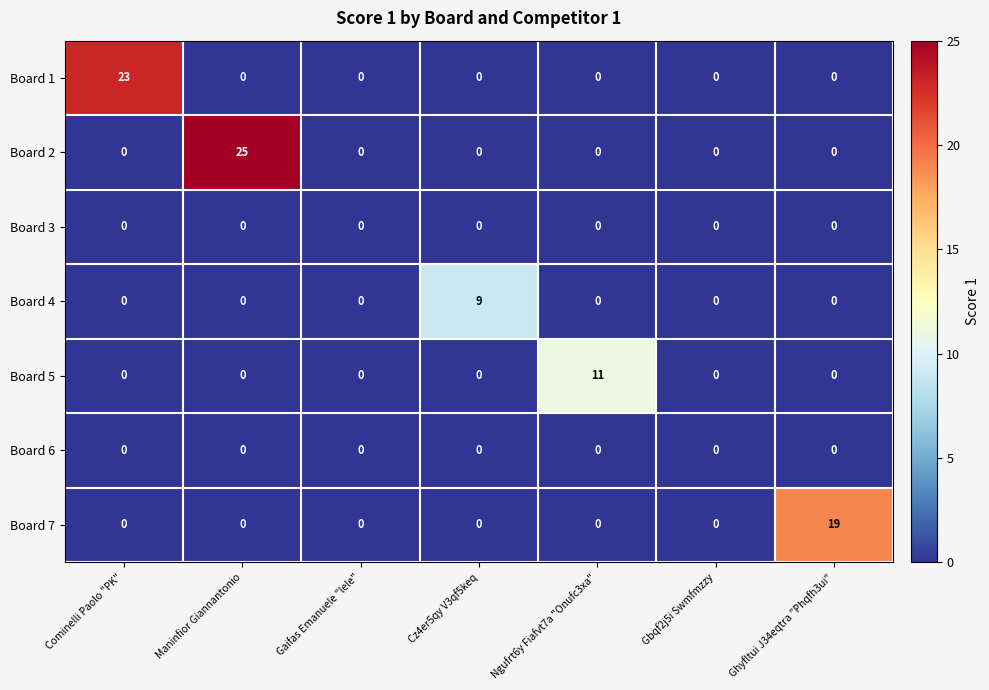

What is the spread (max minus min) of values at Cominelli Paolo "PK"?

23